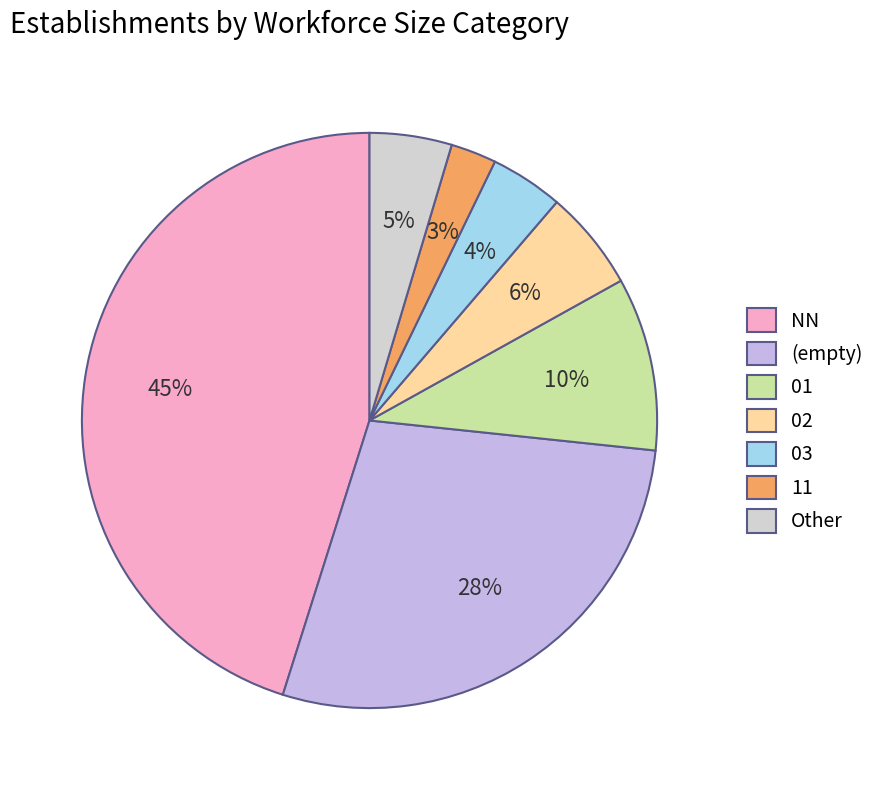

How many segments does this pie chart have?

7